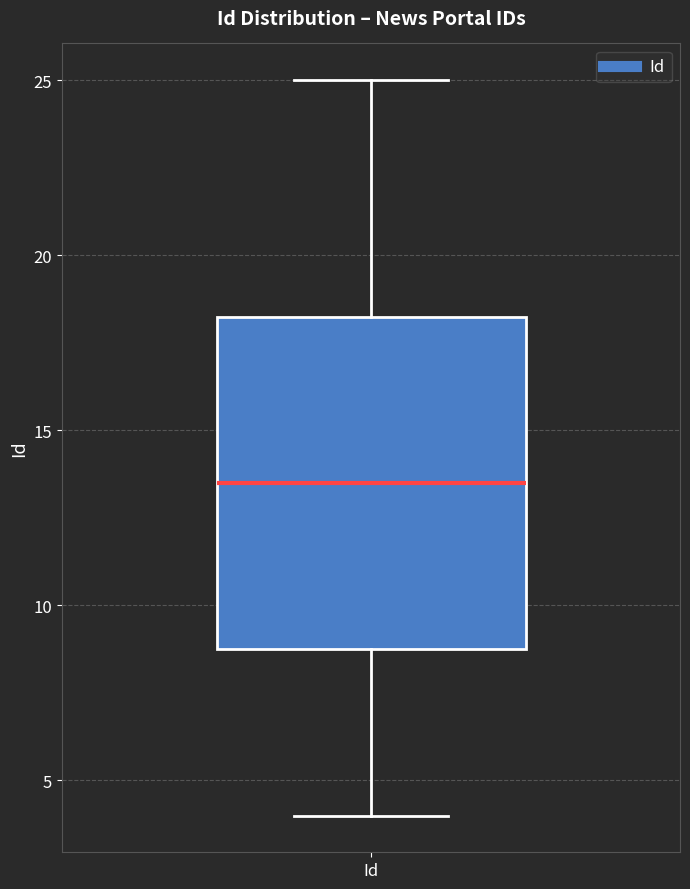

Transcribe this box plot: give where the median line is, the range the box spans, and where the two whiskers end, as read against the y-axis. The values are not printed on the chart, so give them approximately, as read against the axis.

median 13.5, box 9.0 to 18.5, whiskers 4.0 to 25.0